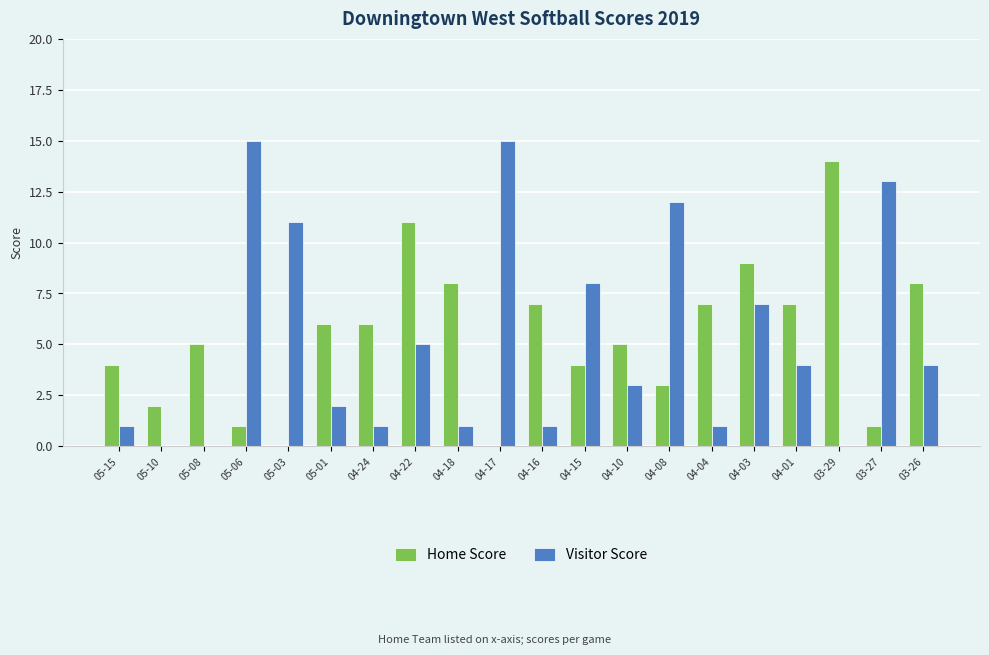

What are all the series names shown in the legend?

Home Score, Visitor Score